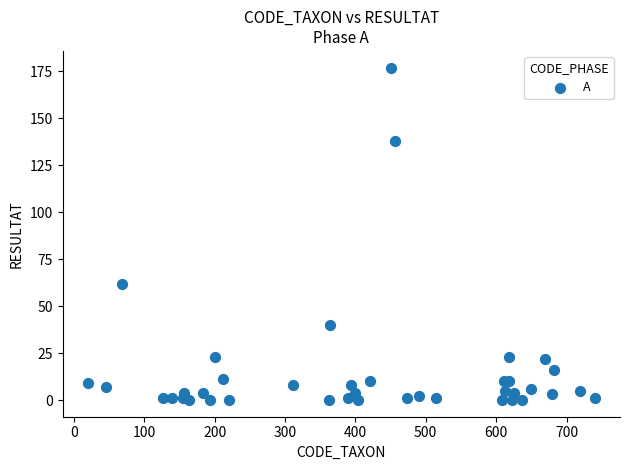

What Y value in the scatter plot is closest to 88?

62